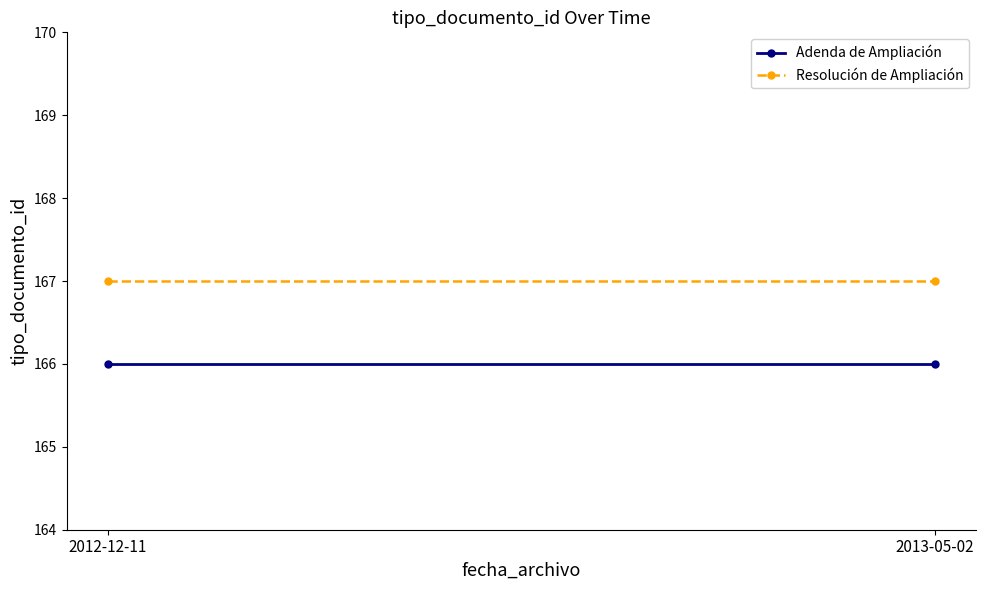

At which label is Resolución de Ampliación closest to 167?

2012-12-11